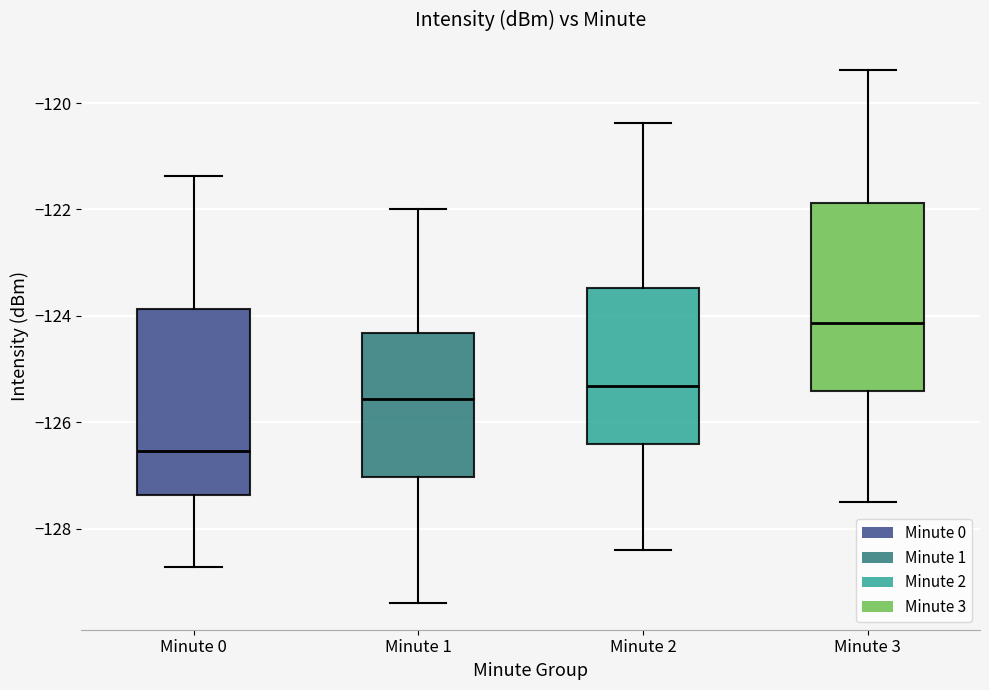

Reading left to right, read every box against the y-axis: the position of its median line, the range the box covers, and the ends of its whiskers. The values are not printed on the chart, so give them approximately, as read against the axis.

Minute 0: median -126.6, box -127.4 to -123.8, whiskers -128.8 to -121.4
Minute 1: median -125.6, box -127.0 to -124.4, whiskers -129.4 to -122.0
Minute 2: median -125.4, box -126.4 to -123.4, whiskers -128.4 to -120.4
Minute 3: median -124.2, box -125.4 to -121.8, whiskers -127.6 to -119.4